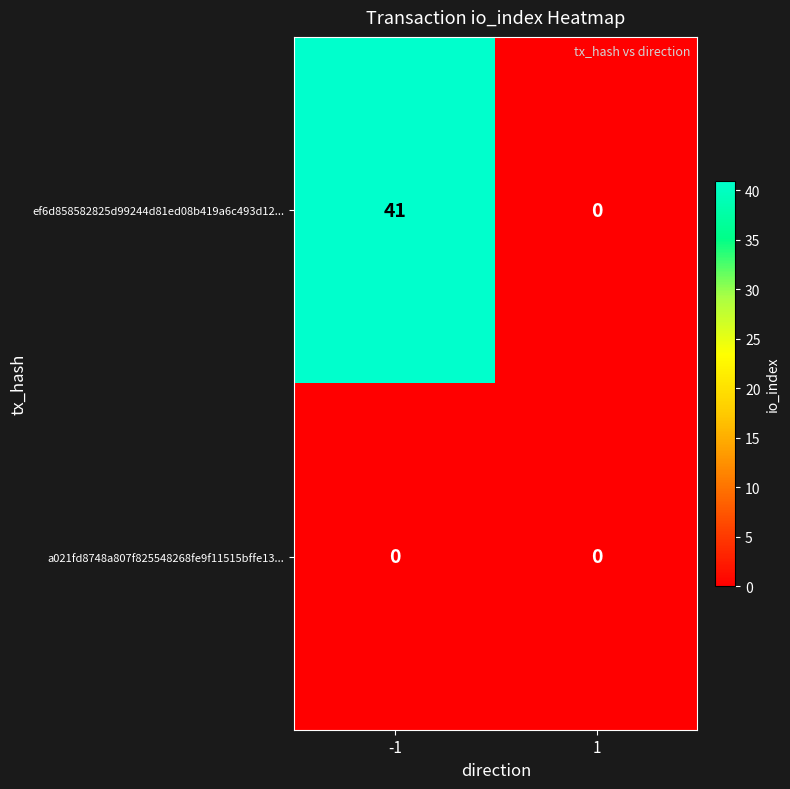

Which series has the largest total across all categories?

ef6d858582825d99244d81ed08b419a6c493d12...